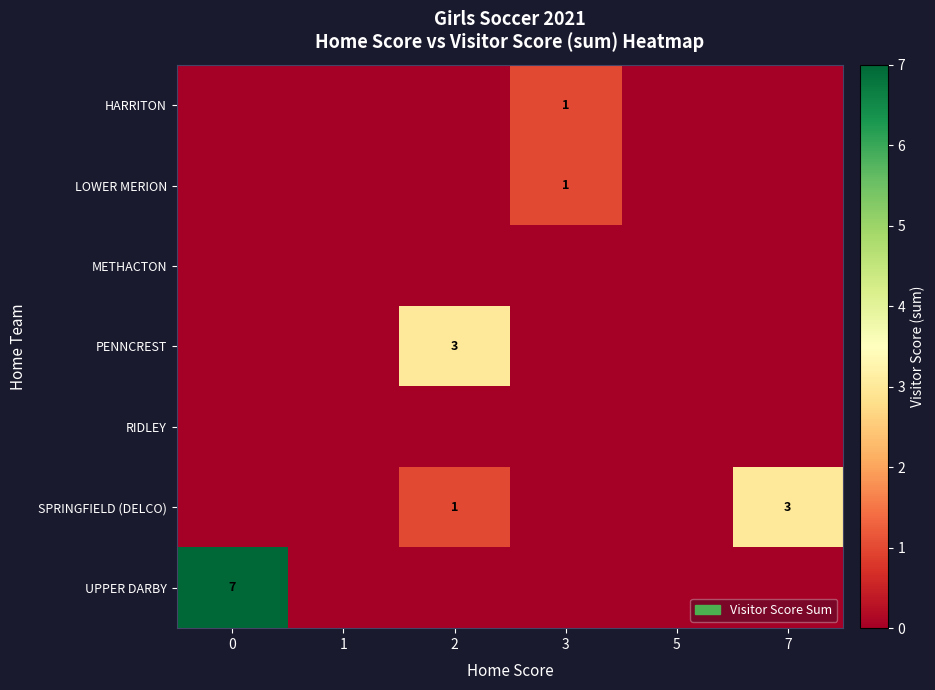

How many positive values does the row_5 series have?

2